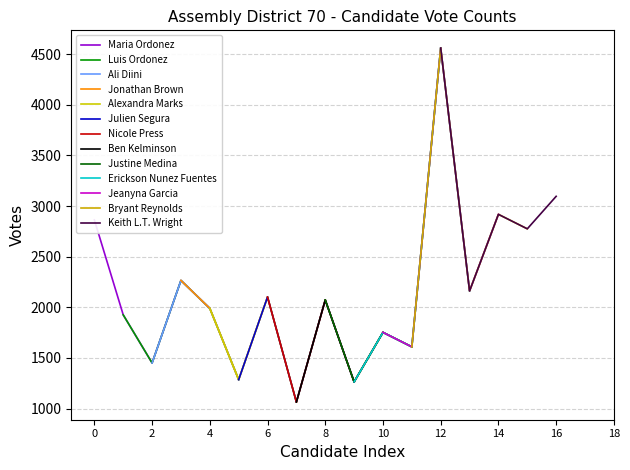

The chart shows a value of 1285 at Julien Segura. True or false?

True